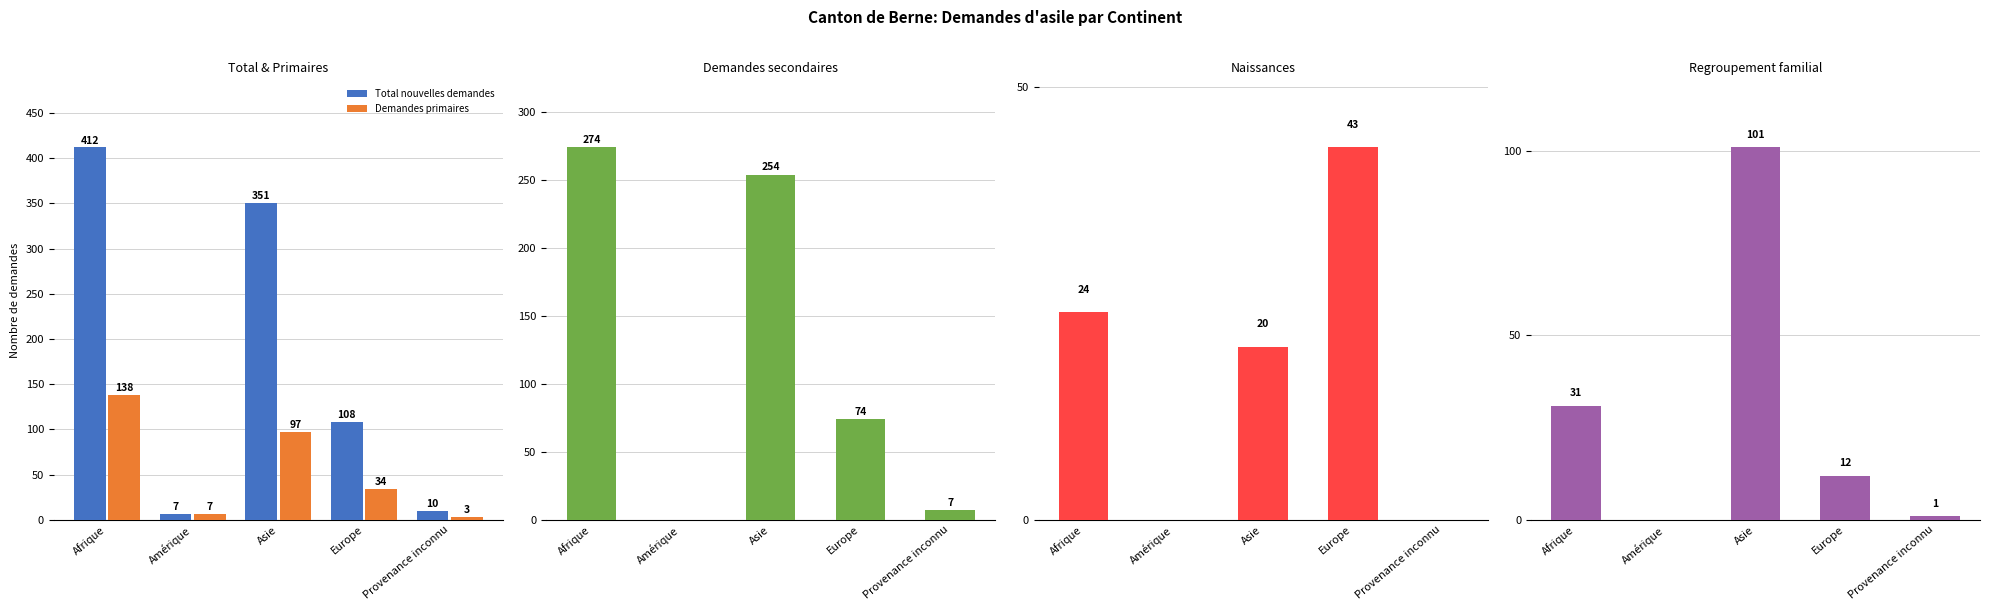

Where is Demandes primaires nearest to the value 70?

Asie